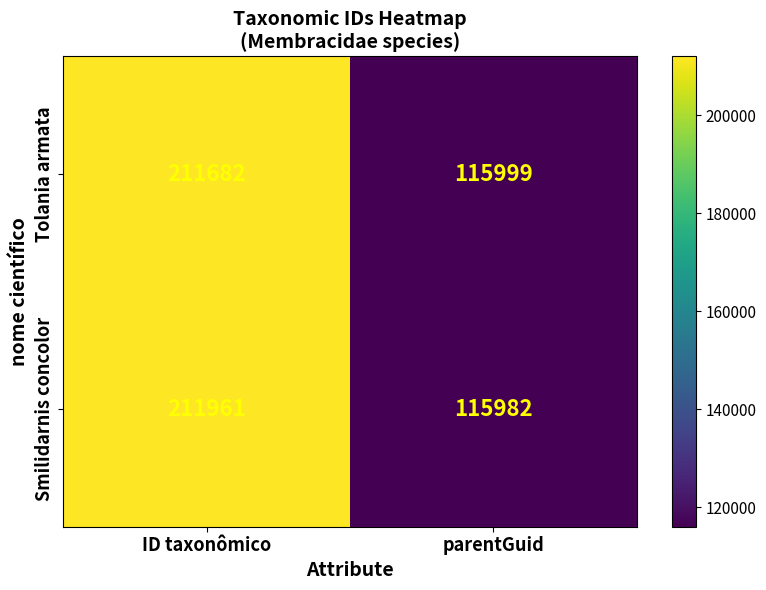

The Tolania armata series shows 211682 at ID taxonômico. True or false?

True